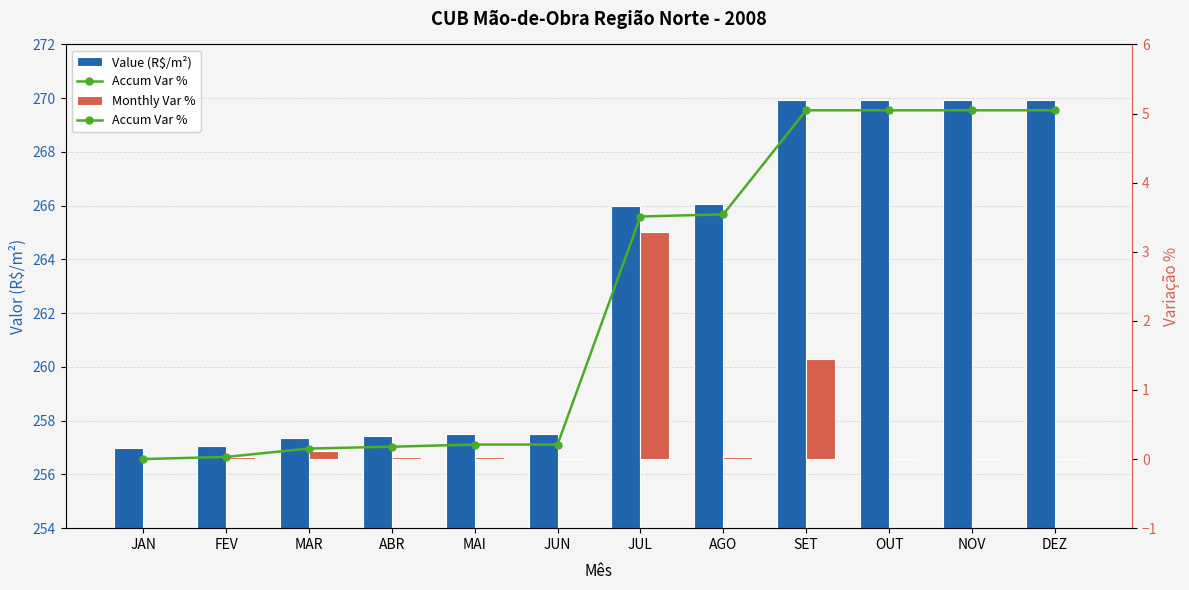

What is the value of the Value (R$/m²) bar at the 1st from the left?

257.0